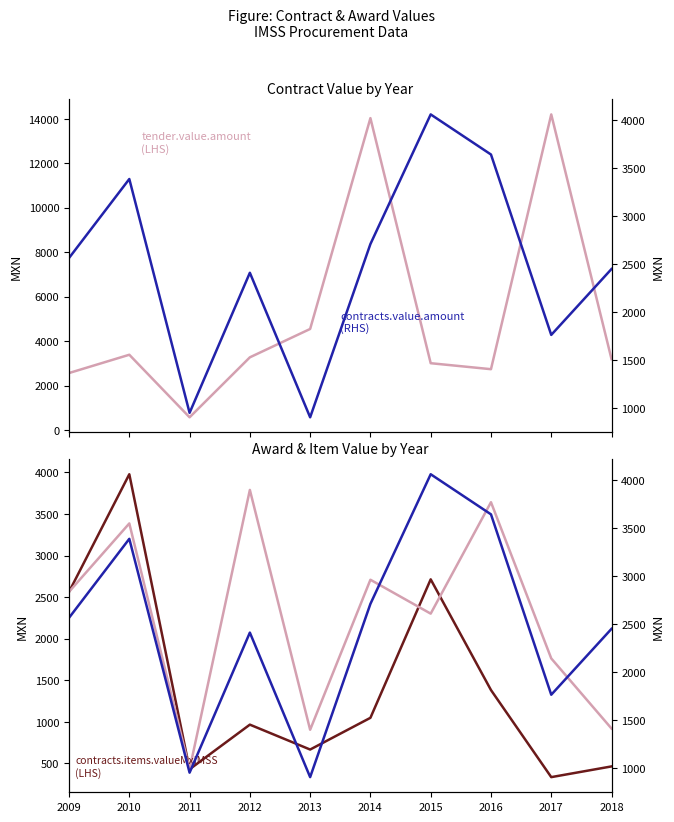

Is it true that awards.value.amount (LHS) equals 904.8 at 2013?

True